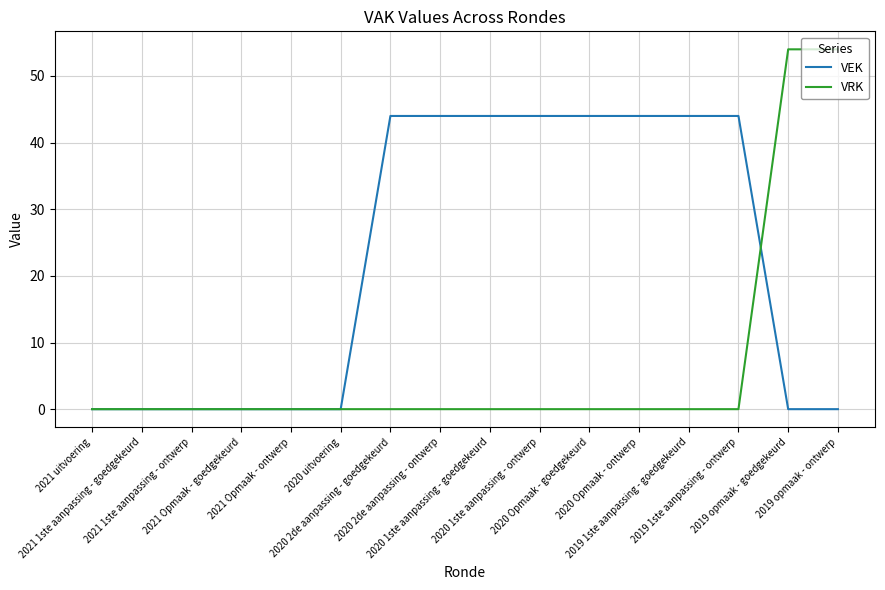

Which series has the widest spread of values?

VRK